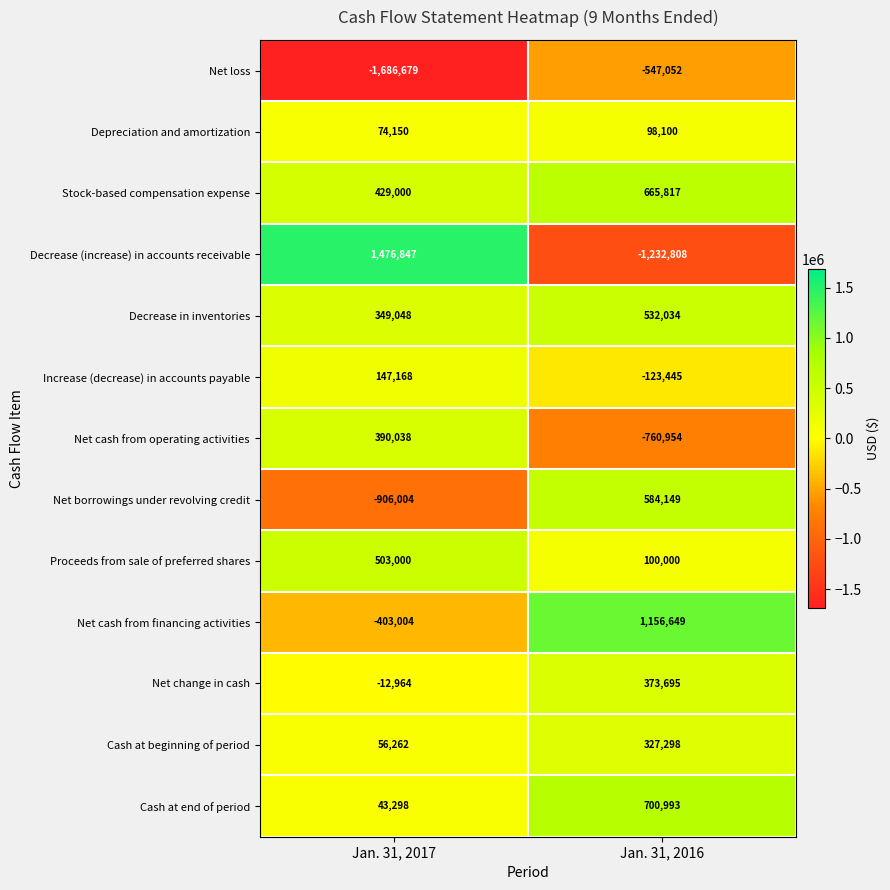

At which category is the sum across all series the highest?

Jan. 31, 2016